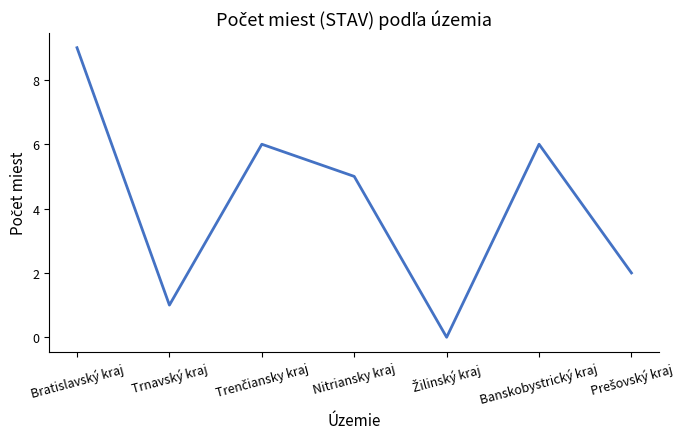

Does the chart display data point markers on the line(s)?

No